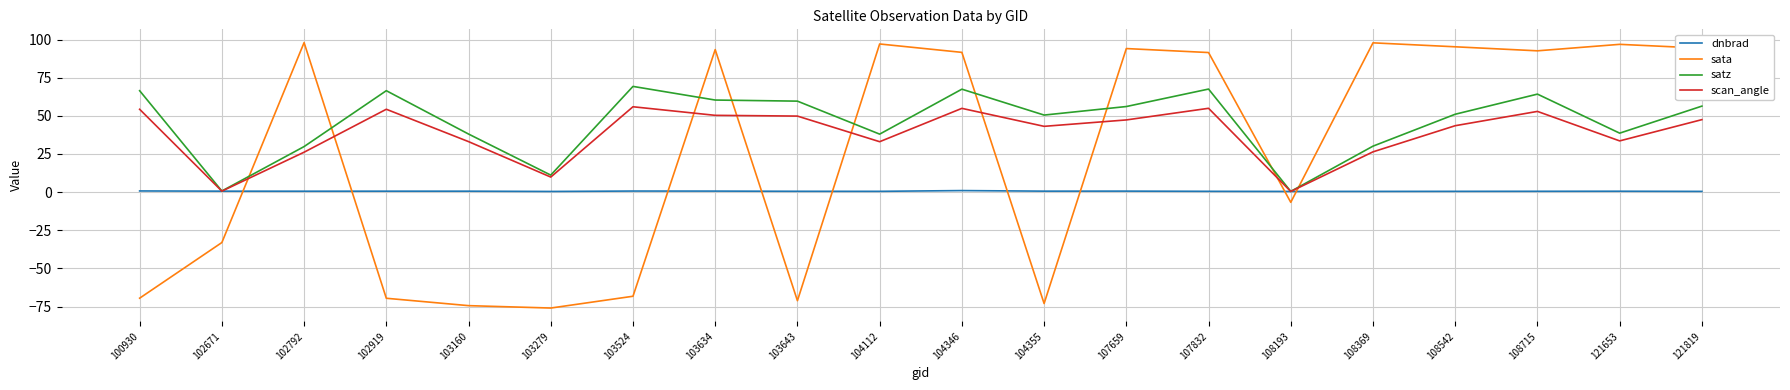

How many times do scan_angle and sata cross each other?

9